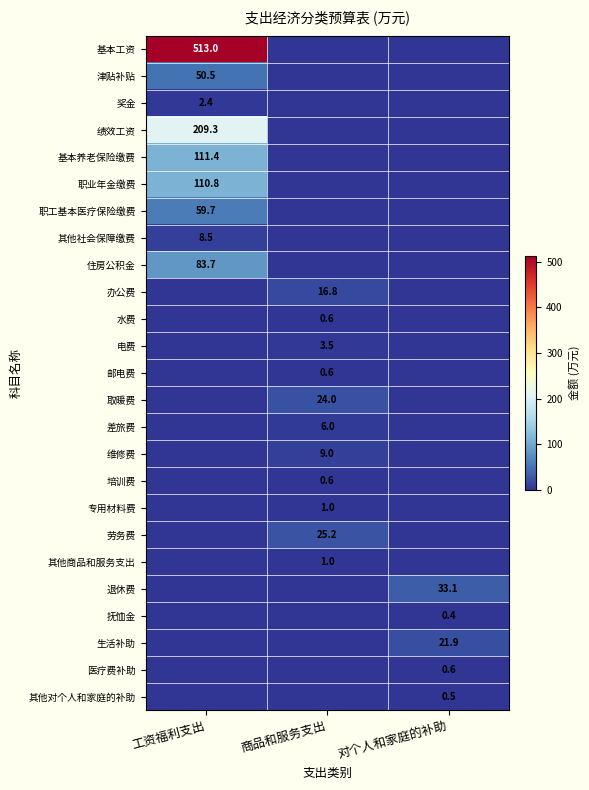

Is it true that 奖金 equals 2.4 at 工资福利支出?

True